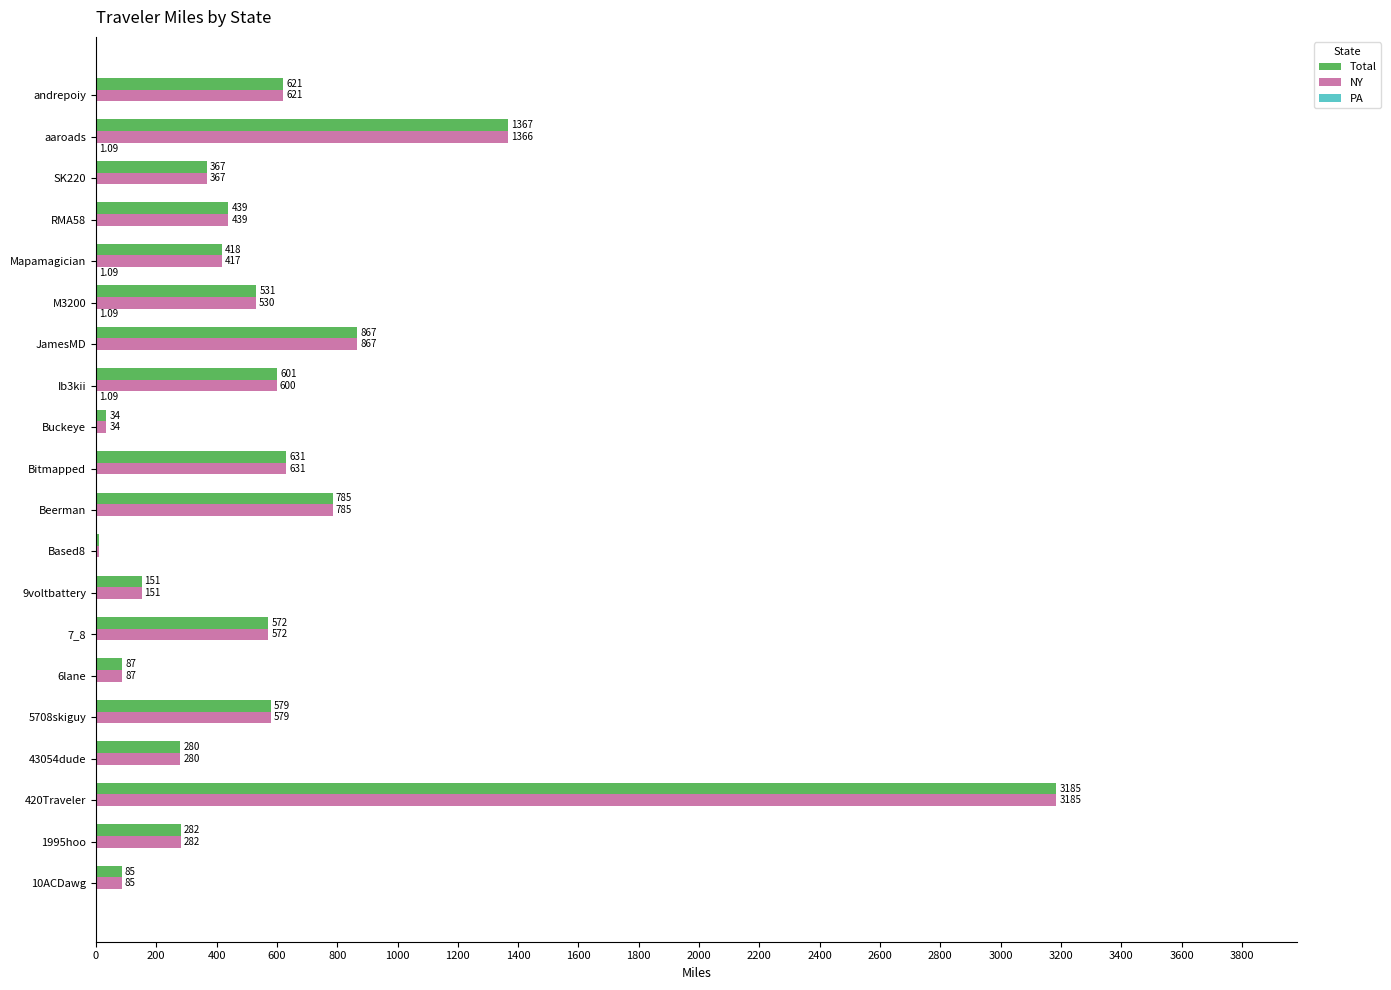

At which label is NY closest to 1596?

aaroads